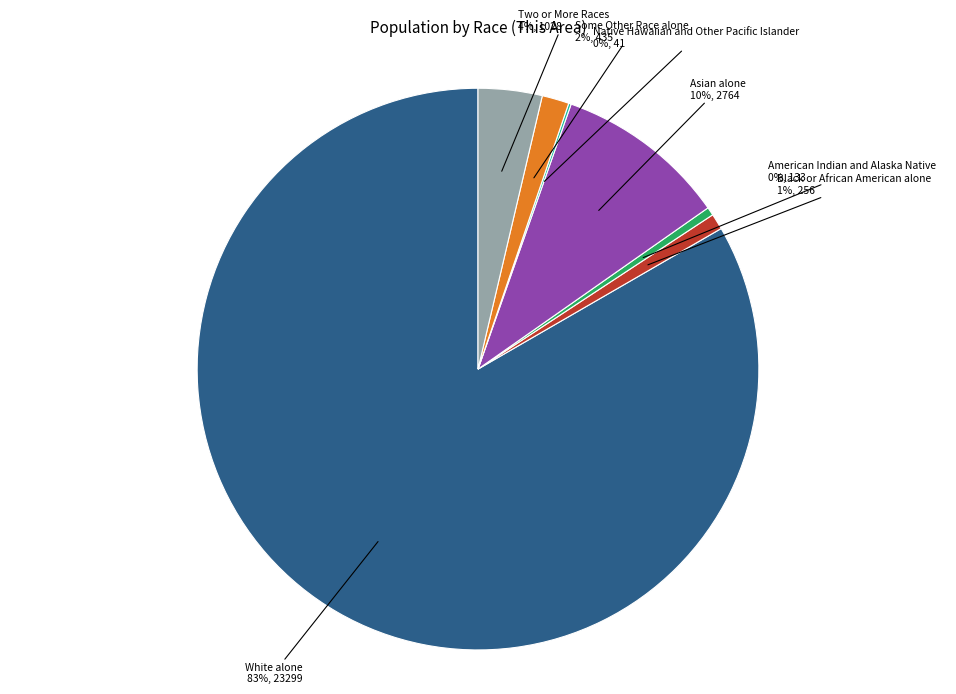

To the nearest percent, what is the average slice percentage?

14%